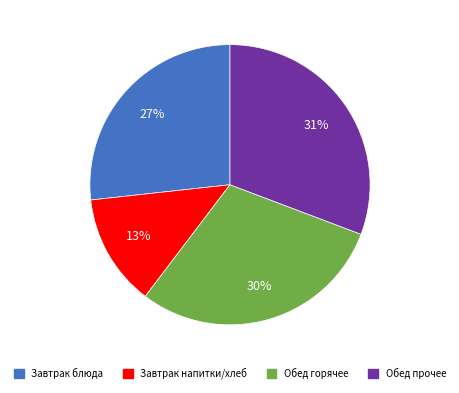

To the nearest percent, what is the difference between the Обед горячее and Завтрак напитки/хлеб slice percentages?

17%